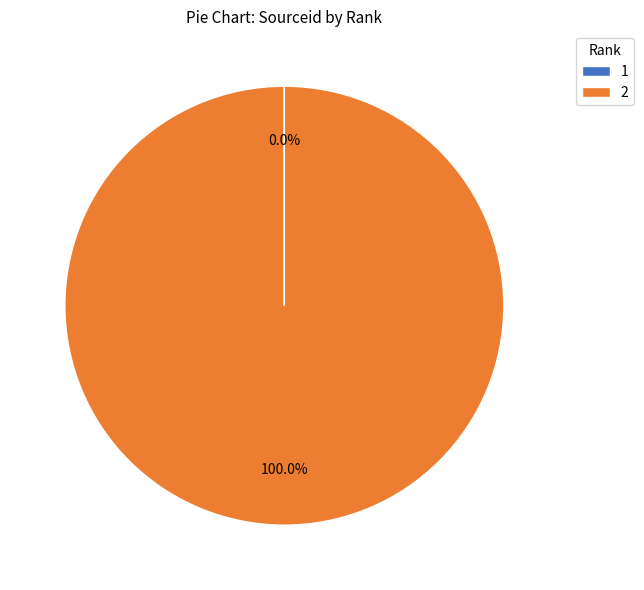

Is 2 the majority of the pie?

Yes